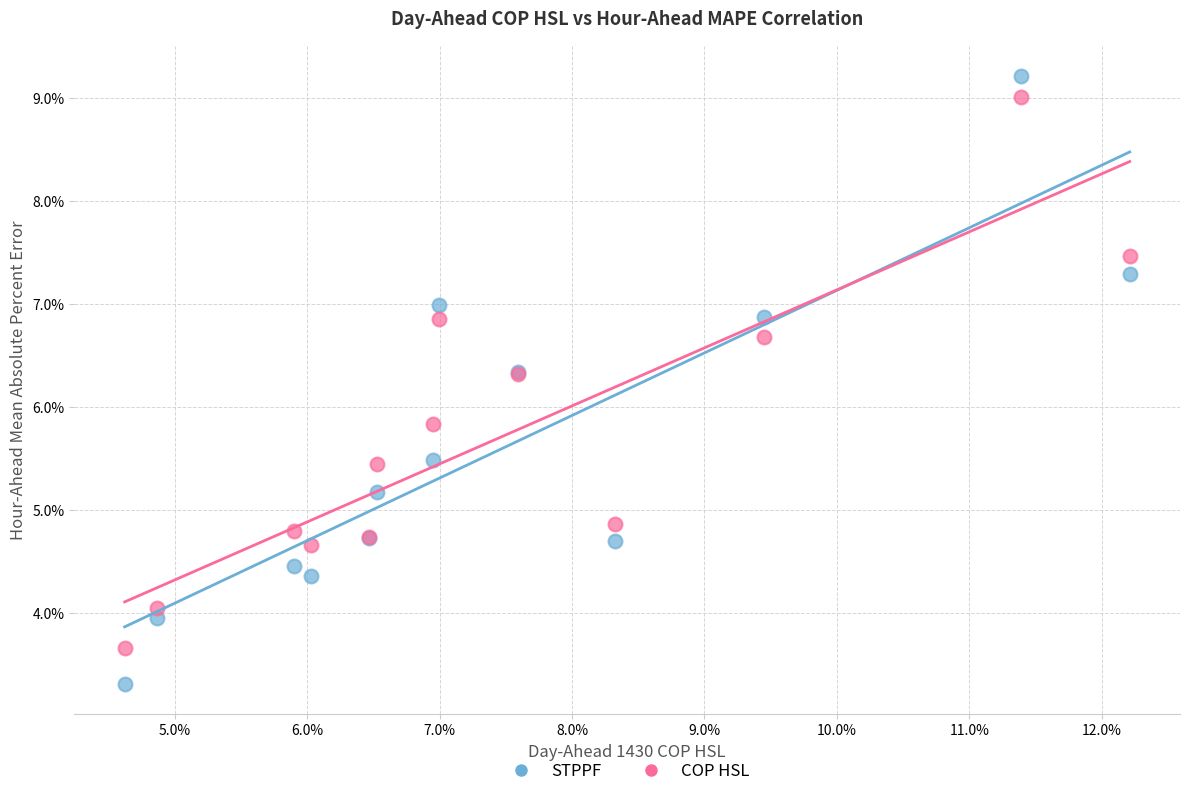

Which series has the widest spread of Y values?

STPPF